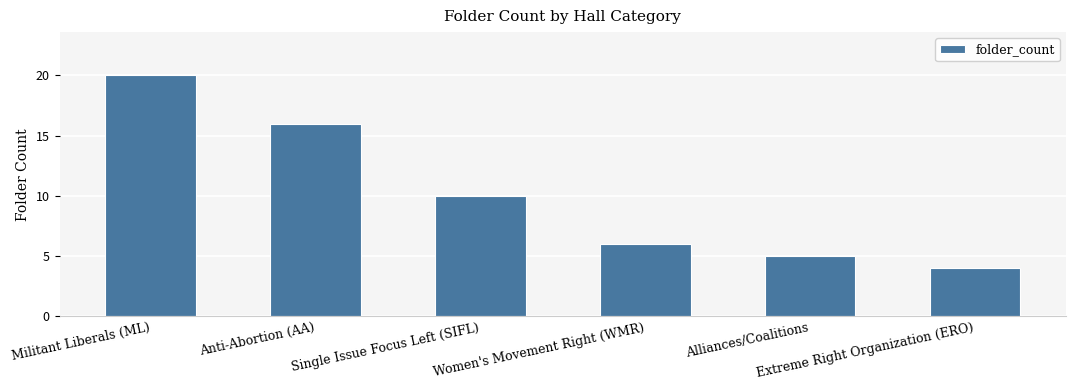

Between Alliances/Coalitions and Women's Movement Right (WMR), which is larger?

Women's Movement Right (WMR)